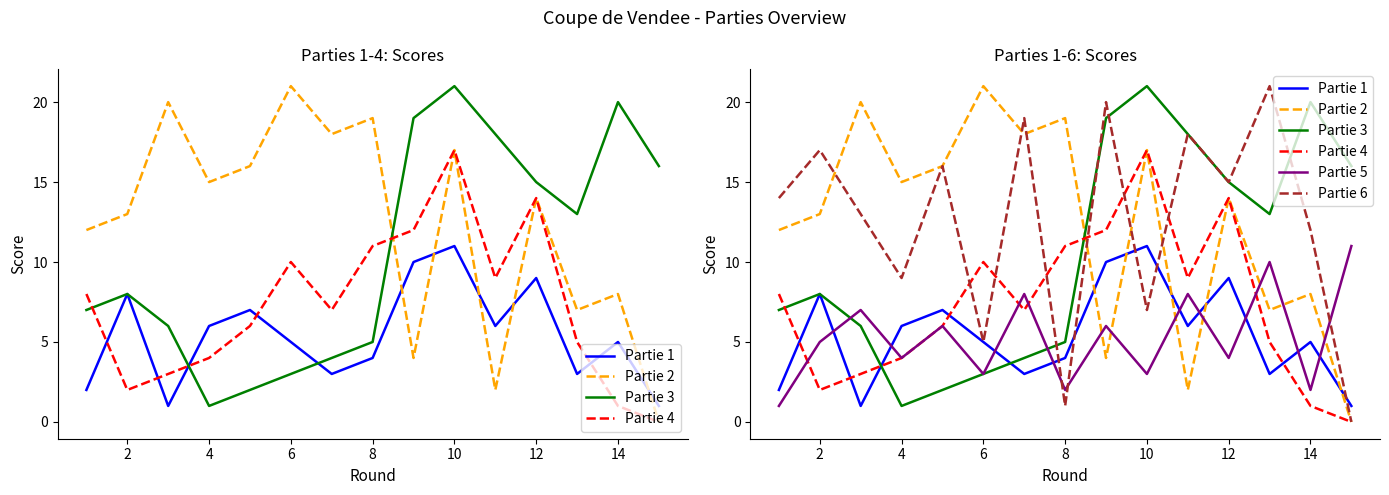

The value of Partie 4 at 6 is 15. True or false?

False